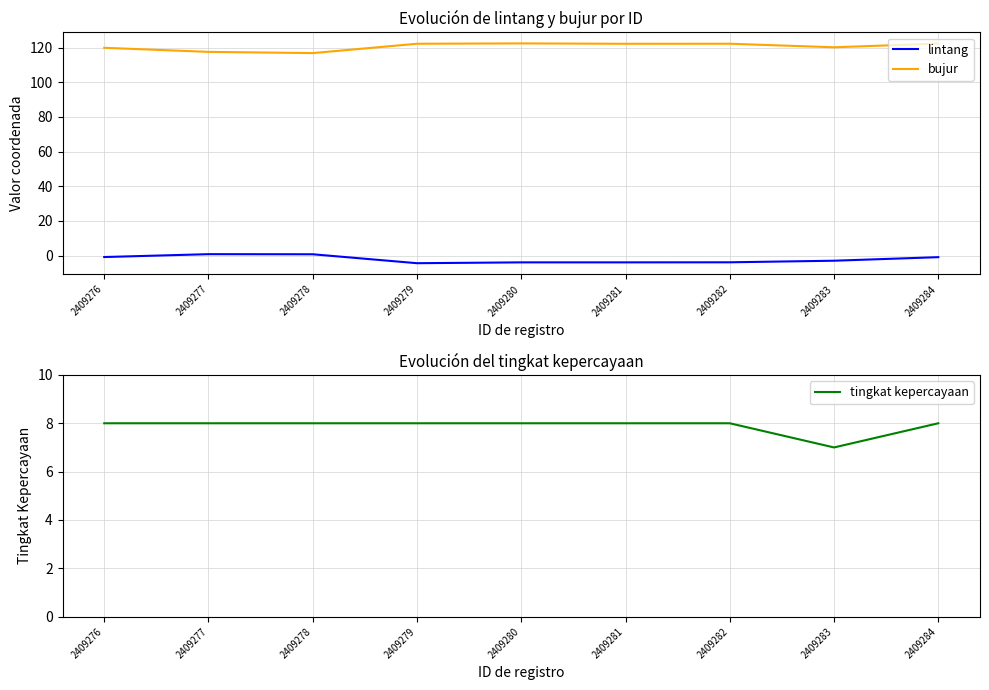

What is the value of the tingkat kepercayaan point at the 6th from the left?

8.0